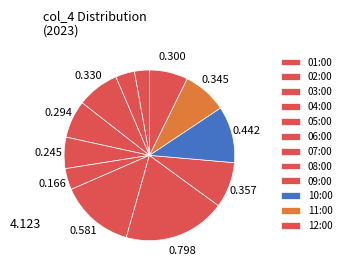

To the nearest percent, what is the difference between the 11:00 and 07:00 slice percentages?

6%